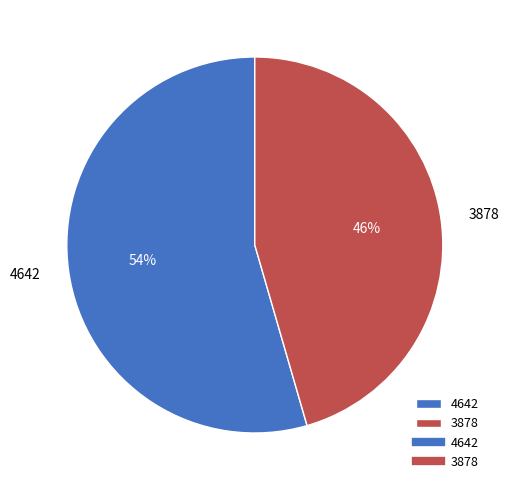

Does 3878 account for over 50% of the chart?

No